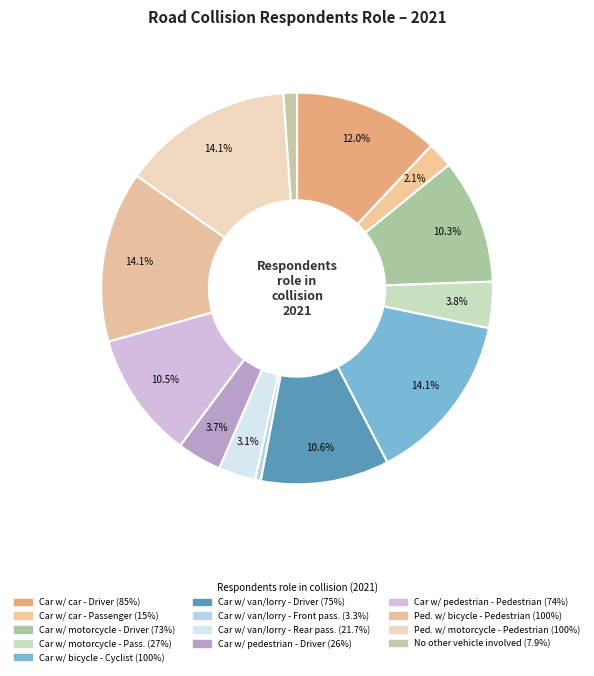

How many slices are in this pie chart?

13